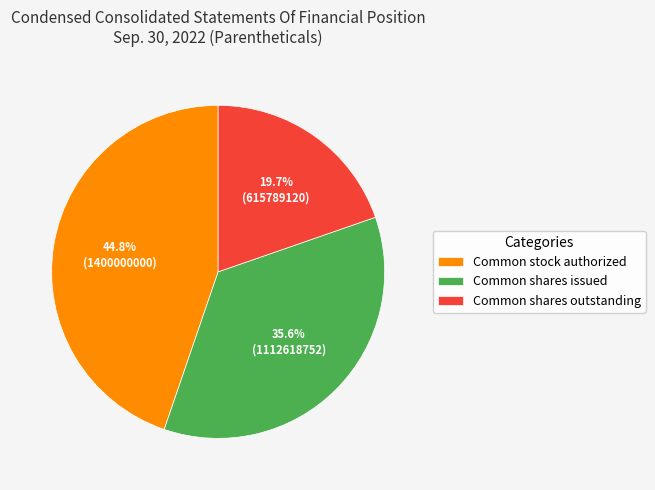

Count the number of slices in the pie.

3